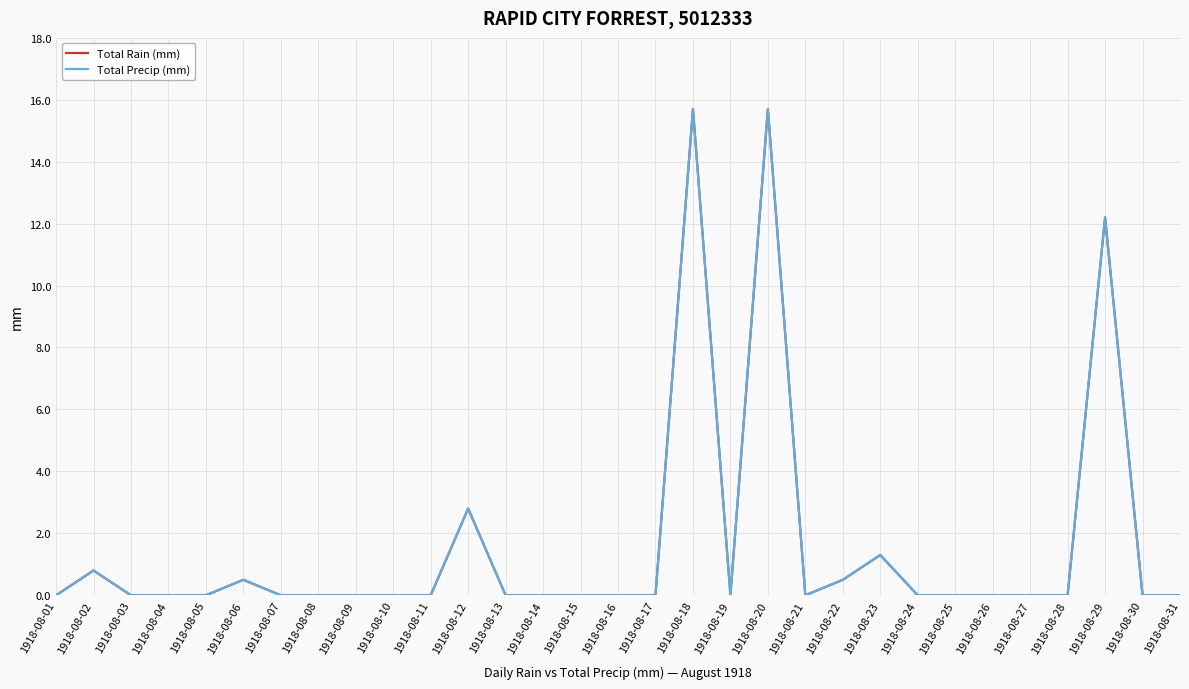

List the series in order of their peak value, highest first.

Total Rain (mm), Total Precip (mm)